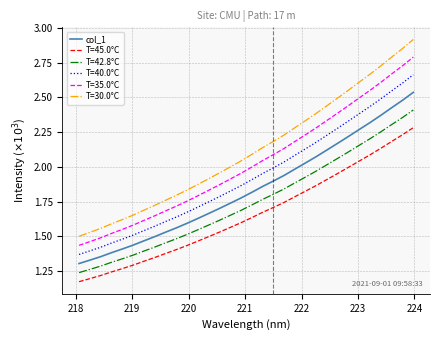

List the series in order of their overall mean, highest first.

T=30.0°C, T=35.0°C, T=40.0°C, col_1, T=42.8°C, T=45.0°C